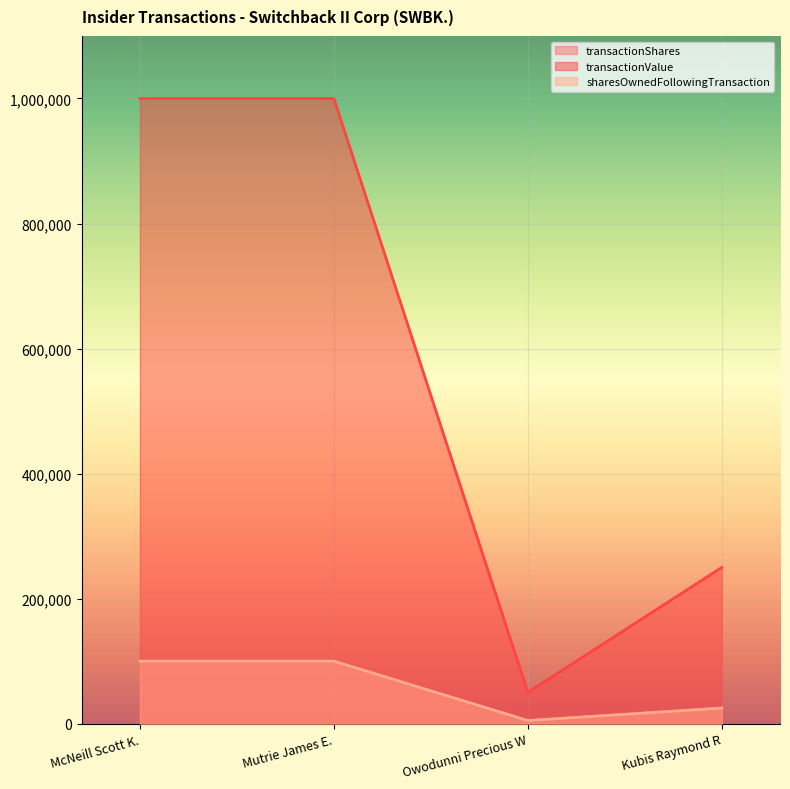

What is the maximum value for sharesOwnedFollowingTransaction?

100000